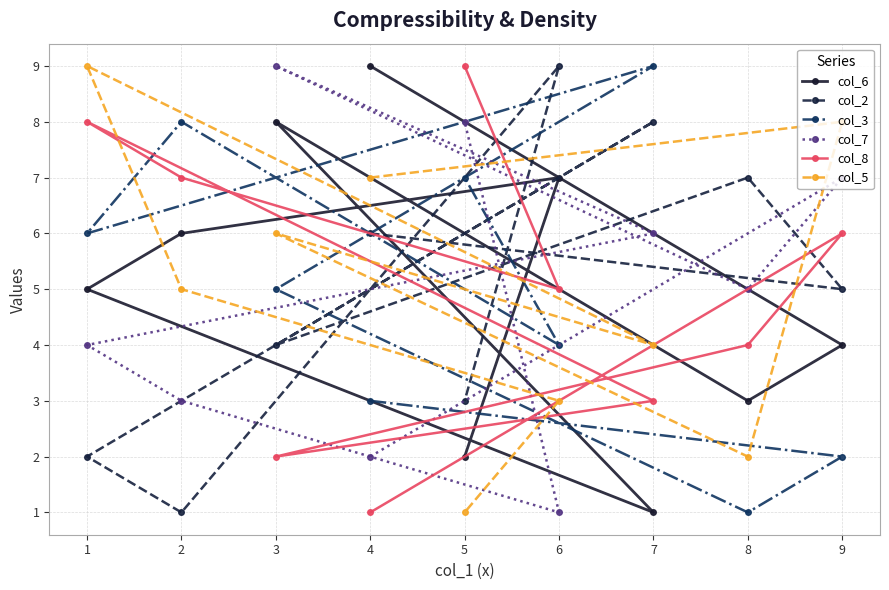

How many col_6 values are between 3 and 7?

5